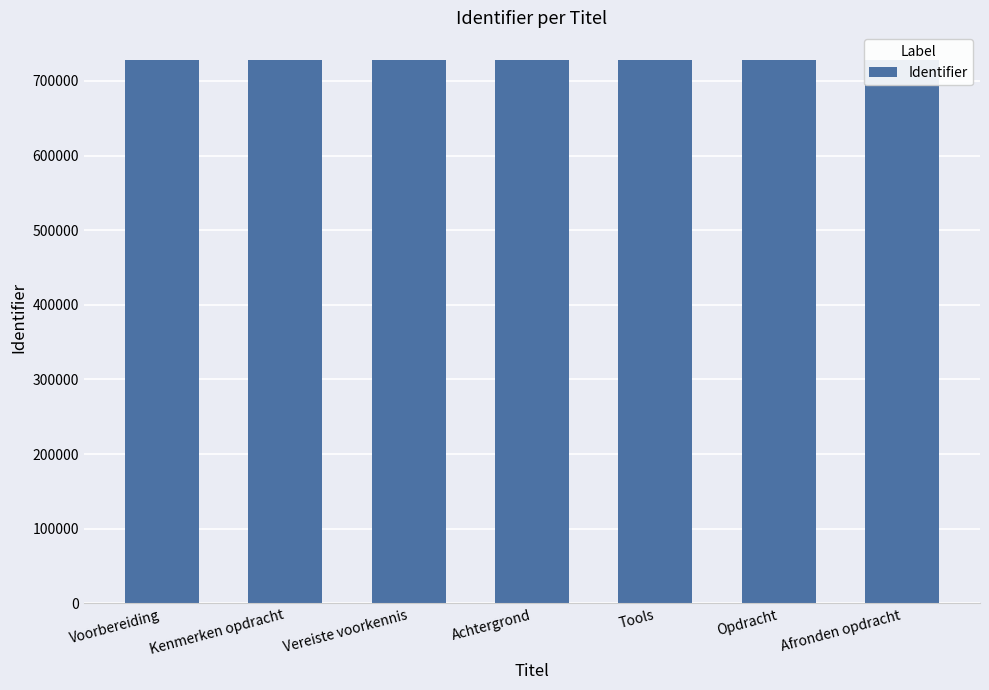

The value at Achtergrond is 728721. True or false?

True